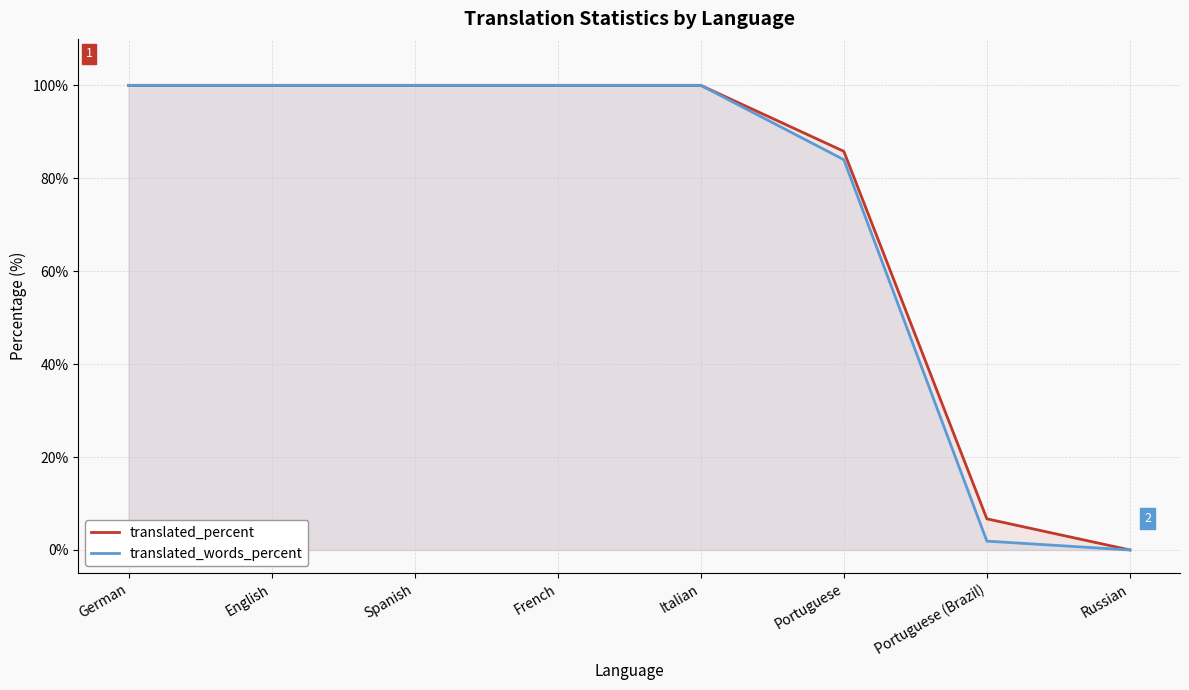

At which label does translated_words_percent reach its peak?

German